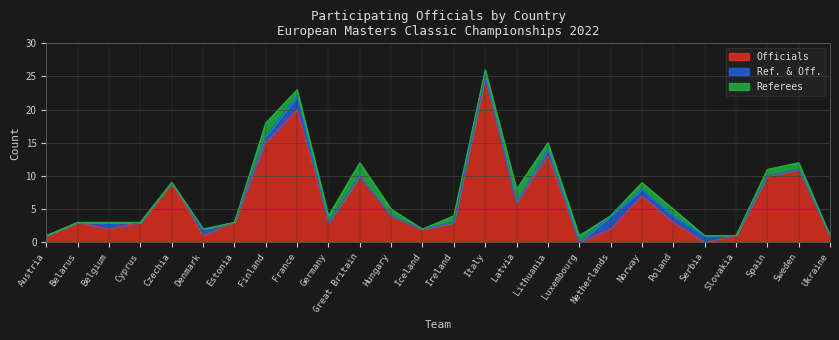

How many values in Officials are above zero?

24